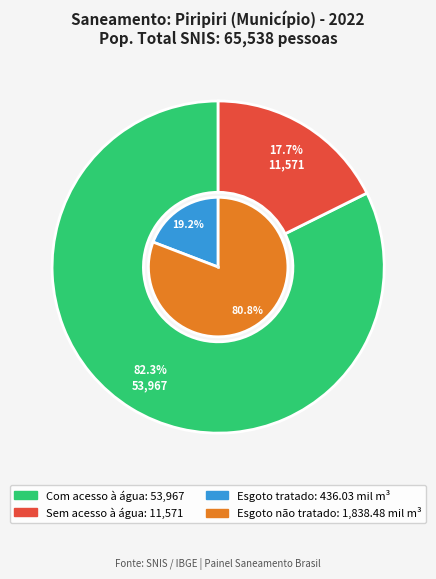

Which slice represents more than half of the pie?

Com acesso à água